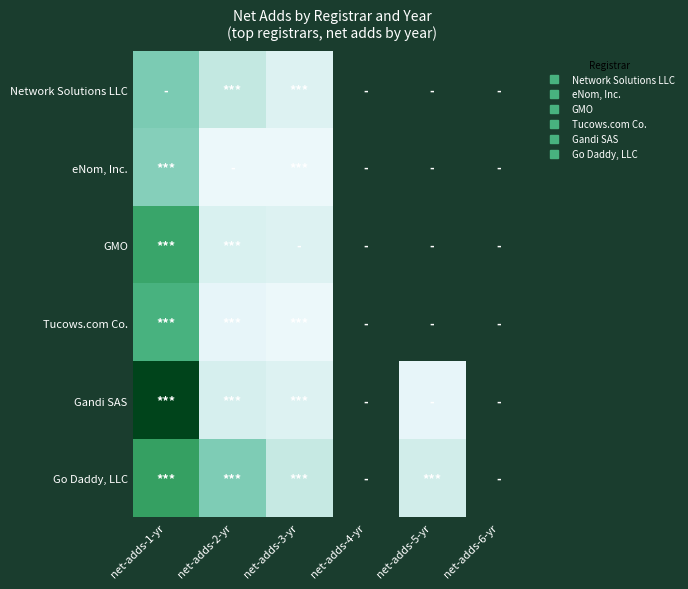

Count the number of categories in the chart.

6